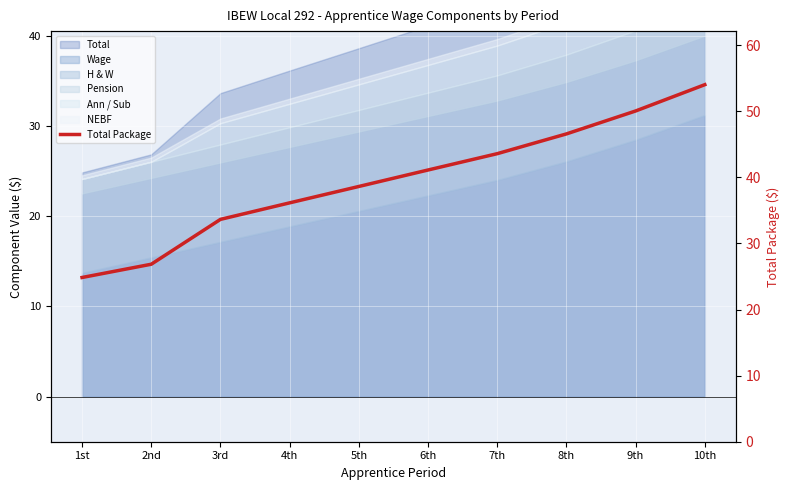

What is the greatest value displayed?

54.0